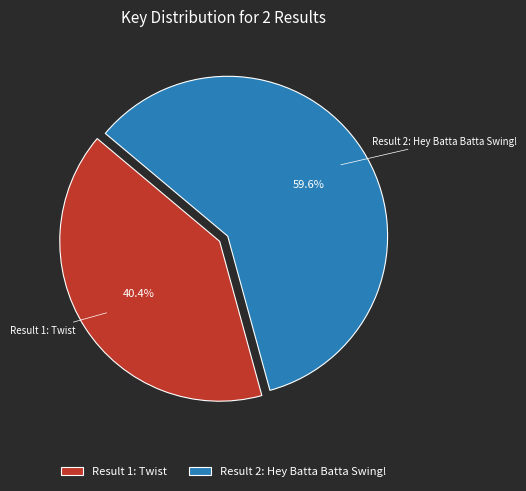

Which has a higher value, Result 1: Twist or Result 2: Hey Batta Batta Swing!?

Result 2: Hey Batta Batta Swing!